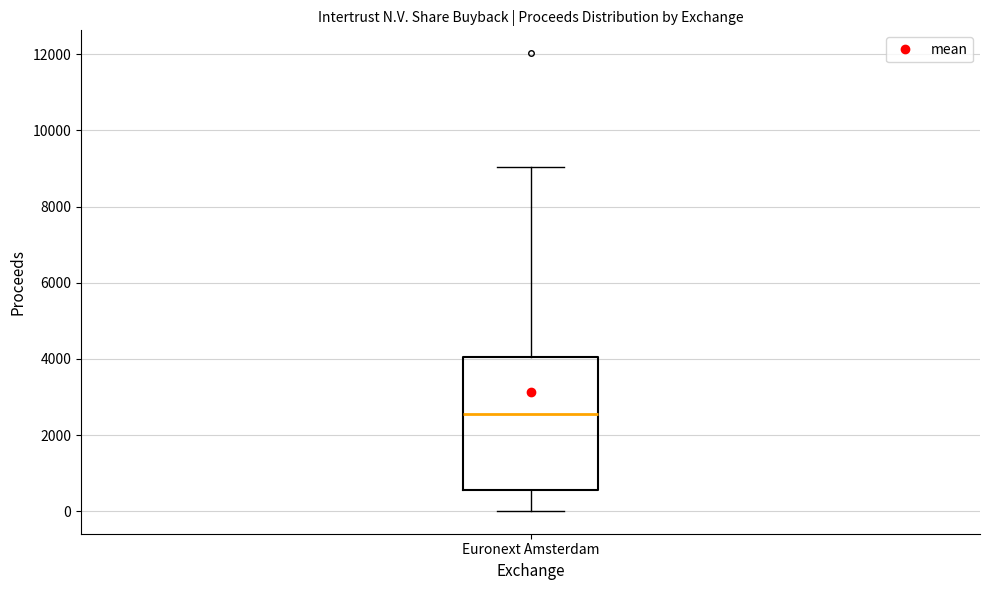

Read this box plot against the y-axis: the position of the median line, the range covered by the box, and the ends of both whiskers. The values are not printed on the chart, so give them approximately, as read against the axis.

median 2600, box 600 to 4000, whiskers 0 to 9000